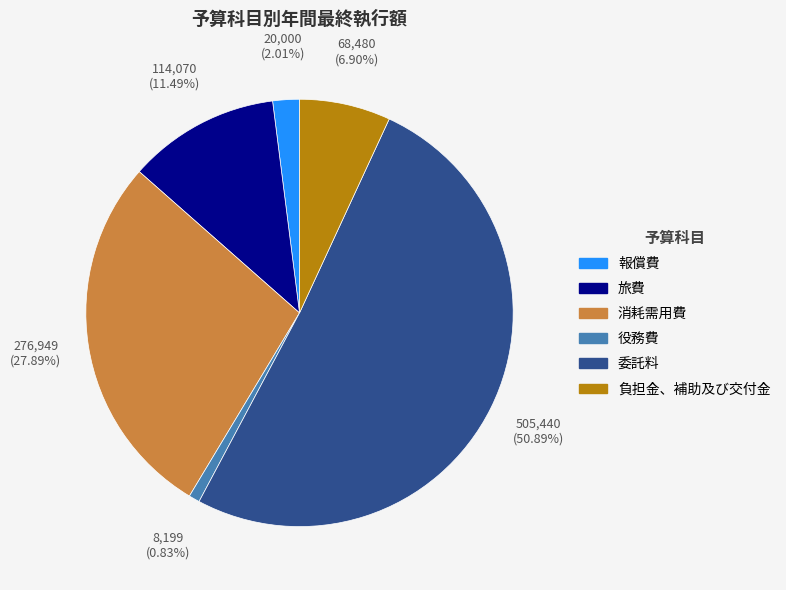

To the nearest percent, what is the average slice percentage?

17%